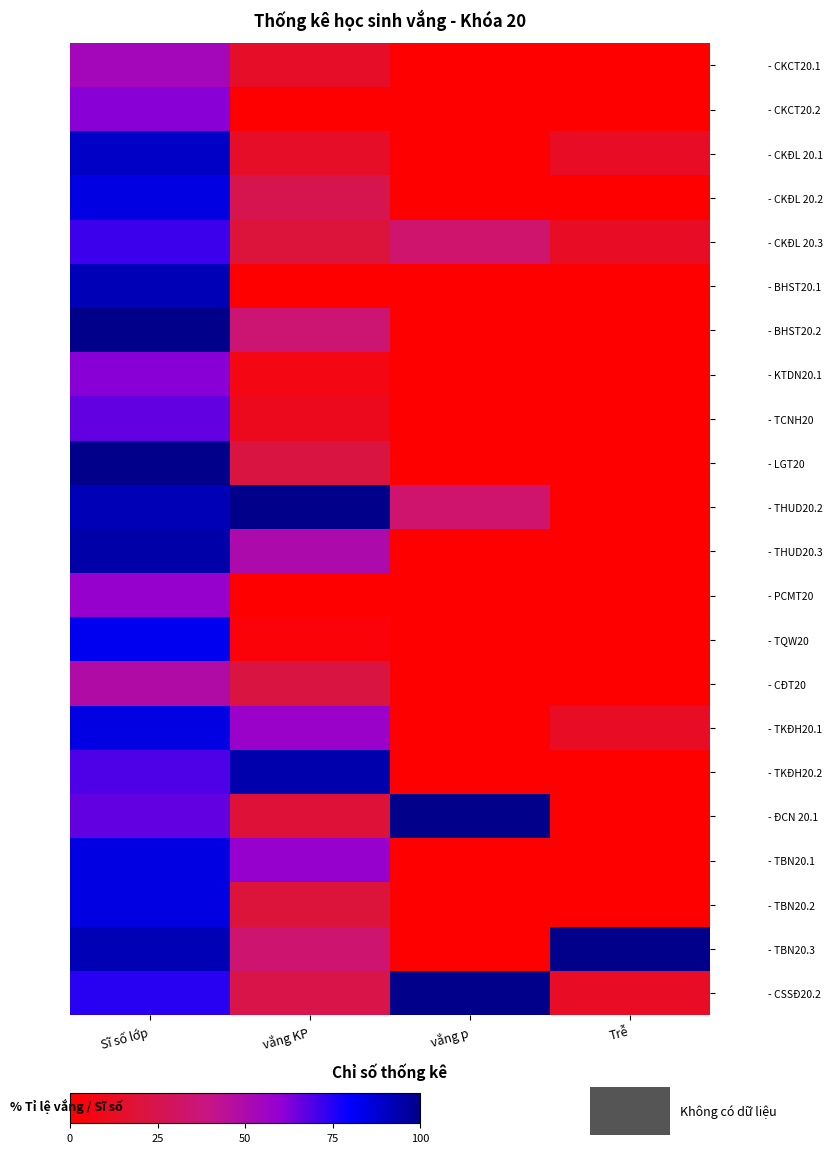

How many data points does each series have?

4